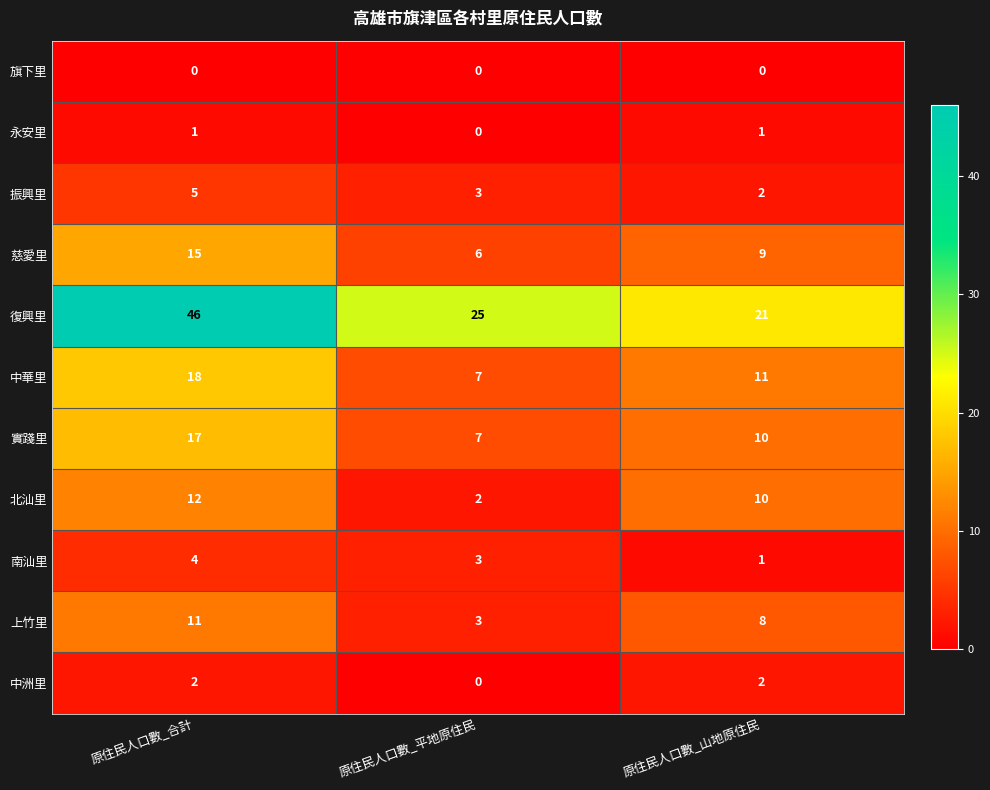

Where is 振興里 nearest to the value 3?

原住民人口數_平地原住民